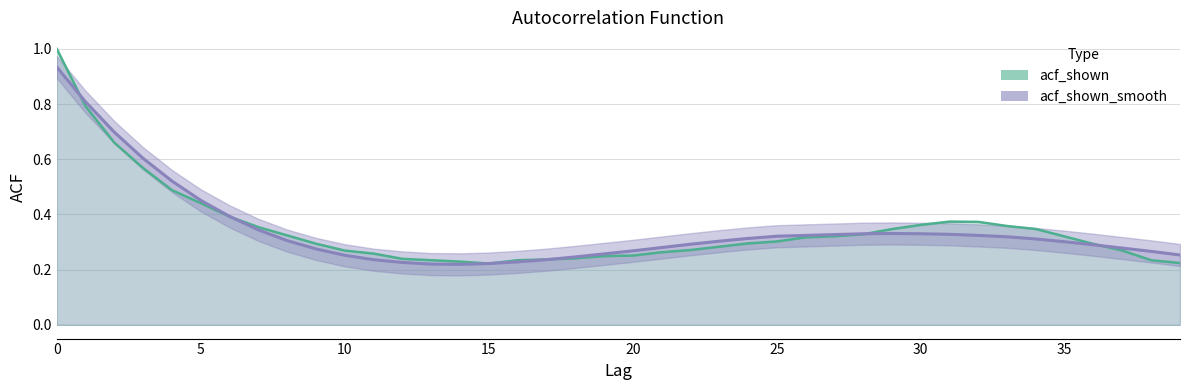

Does the chart display data point markers on the line(s)?

No